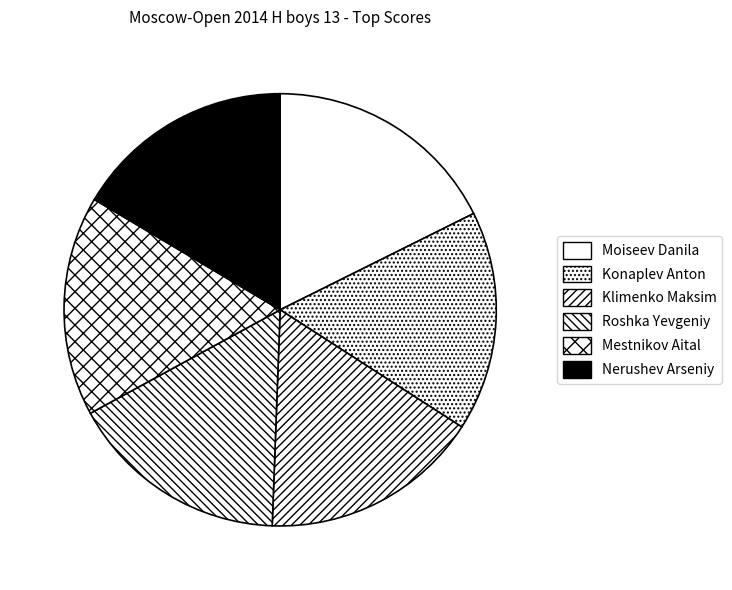

To the nearest percent, what portion does Moiseev Danila represent?

18%